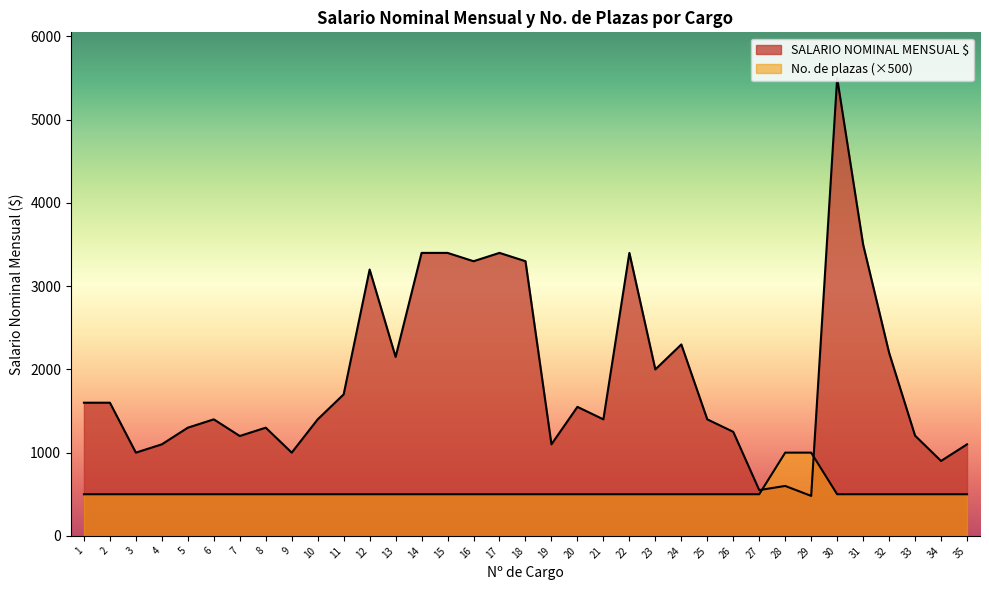

Reading left to right, extract all data points from this chart.

SALARIO NOMINAL MENSUAL $: 1600	1600	1000	1100	1300	1400	1200	1300	1000	1400	1700	3200	2150	3400	3400	3300	3400	3300	1100	1550	1400	3400	2000	2300	1400	1250	550	600	480	5500	3500	2200	1204	900	1100
No. de plazas: 500	500	500	500	500	500	500	500	500	500	500	500	500	500	500	500	500	500	500	500	500	500	500	500	500	500	500	1000	1000	500	500	500	500	500	500